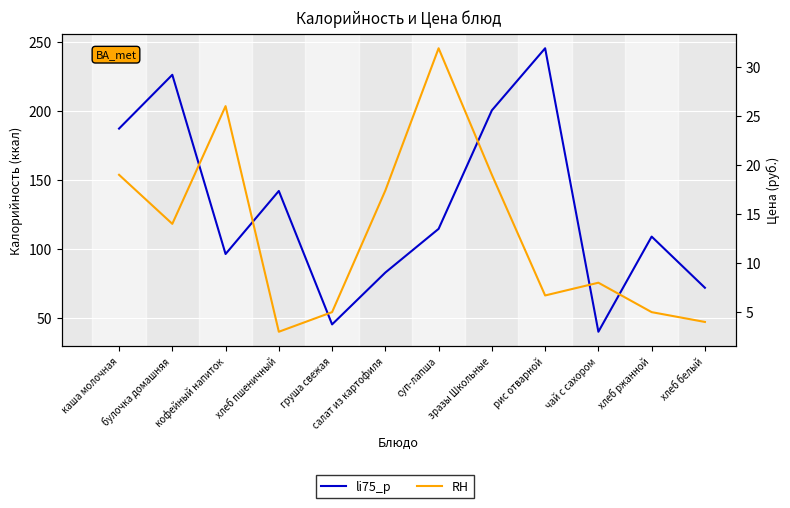

Rank the series at кофейный напиток from lowest to highest value.

RH, li75_p